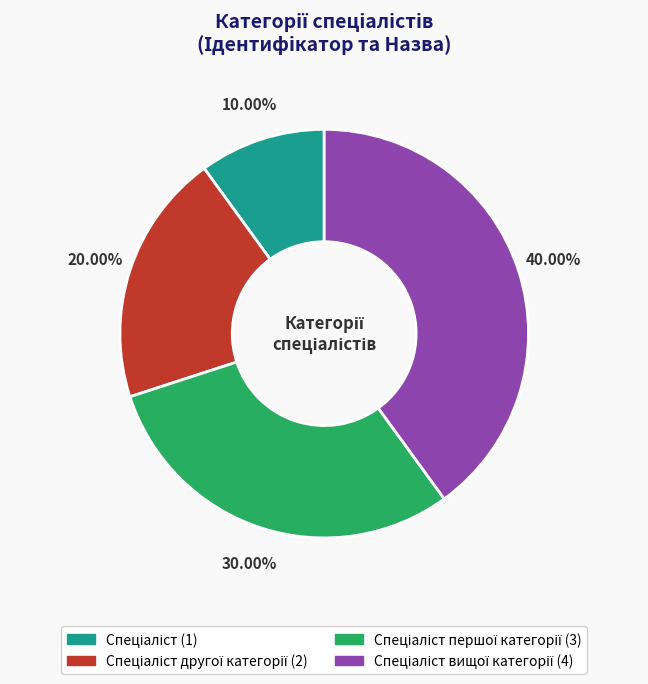

Does any single category account for the majority?

No